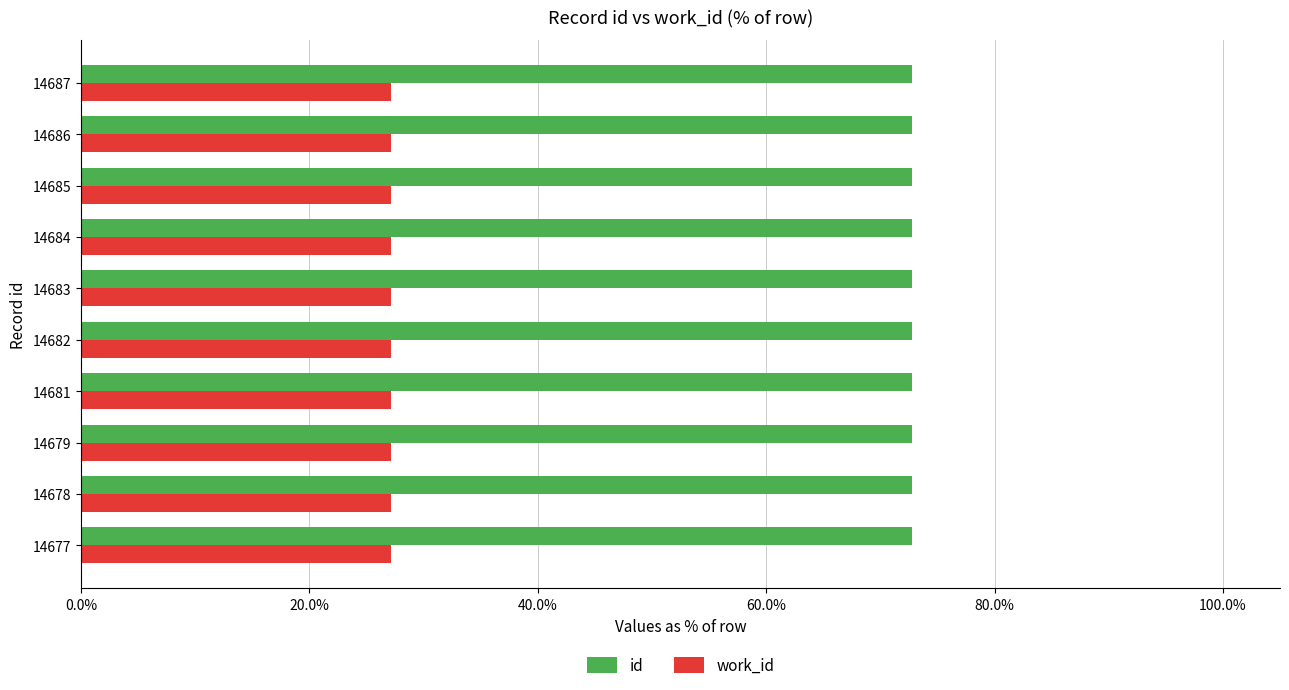

Reading right to left, list all the values displayed in this chart.

id: 0.7	0.7	0.7	0.7	0.7	0.7	0.7	0.7	0.7	0.7
work_id: 0.3	0.3	0.3	0.3	0.3	0.3	0.3	0.3	0.3	0.3